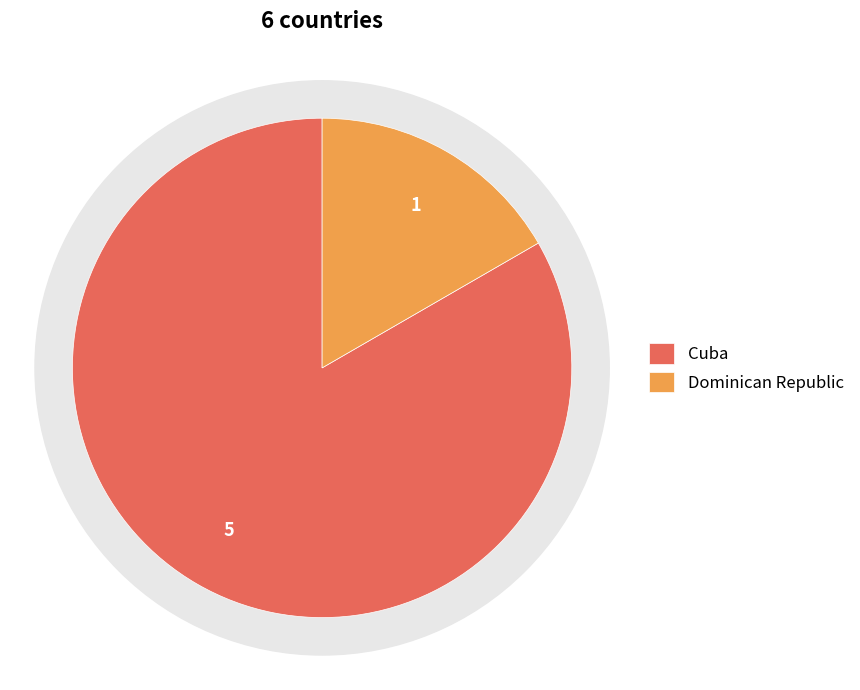

Which slice is the smallest?

Dominican Republic